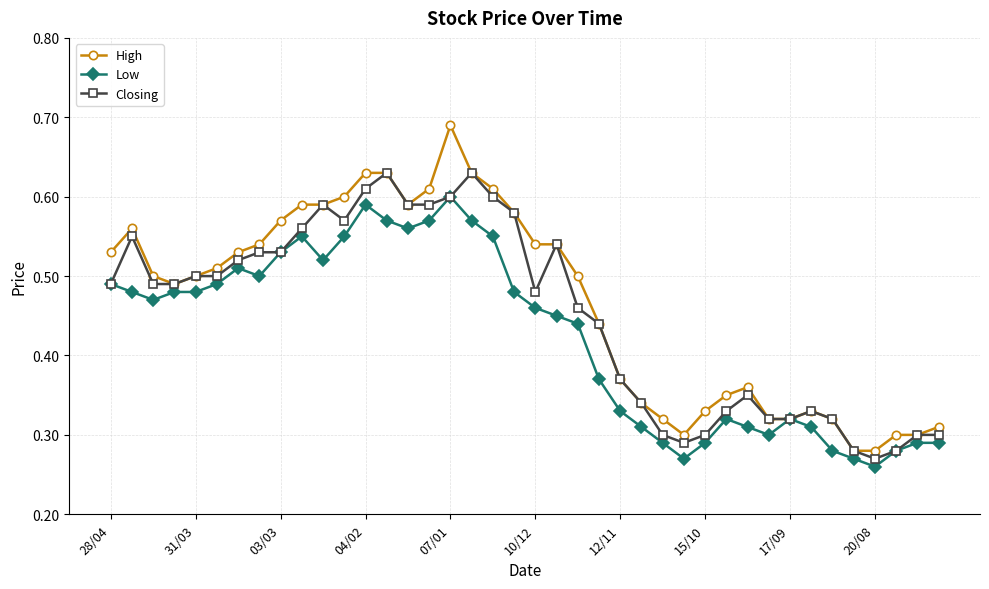

True or false: High has more than 0 points higher than both neighbors.

True